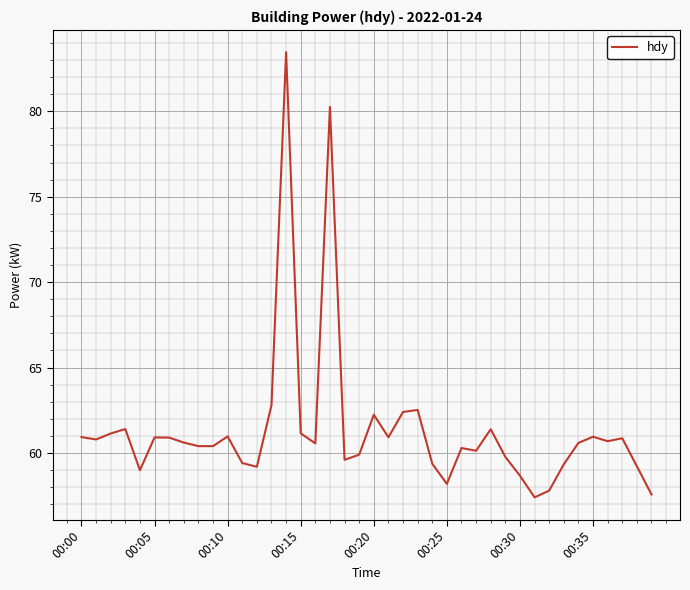

What is the smallest value displayed?

57.4